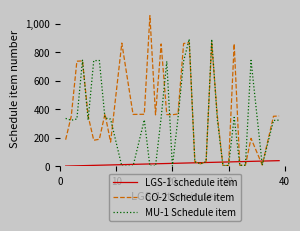

List the series in order of their overall mean, lowest first.

LGS-1 schedule item, MU-1 Schedule item, CO-2 Schedule item